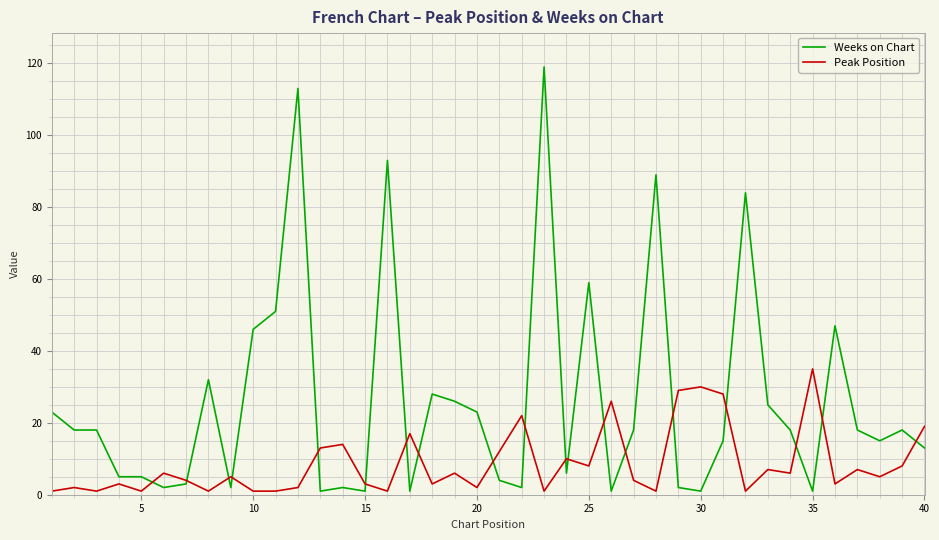

List the series in order of their overall mean, lowest first.

Peak Position, Weeks on Chart